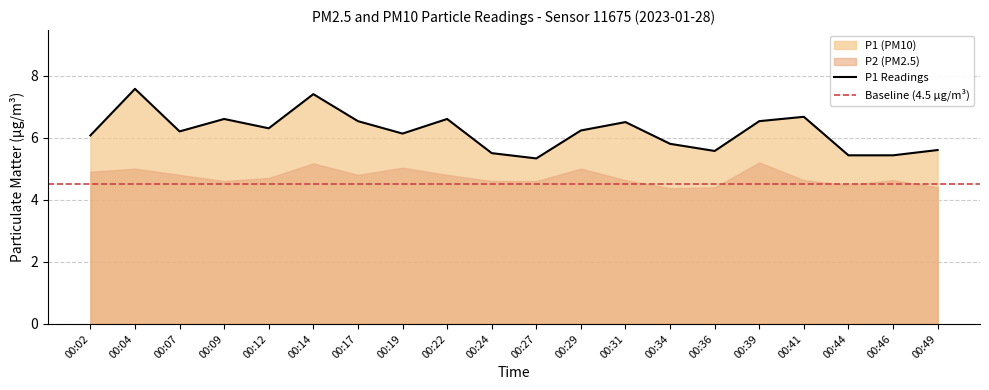

At which category does the data reach its first local valley?

00:07